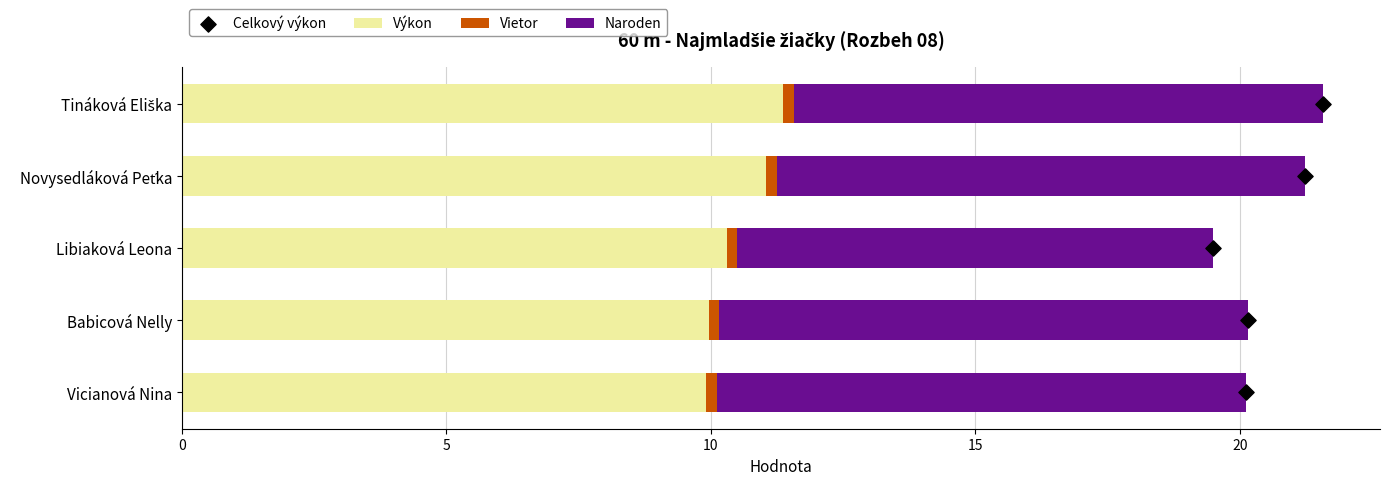

Which series has the largest Y range (max minus min)?

Celkový výkon